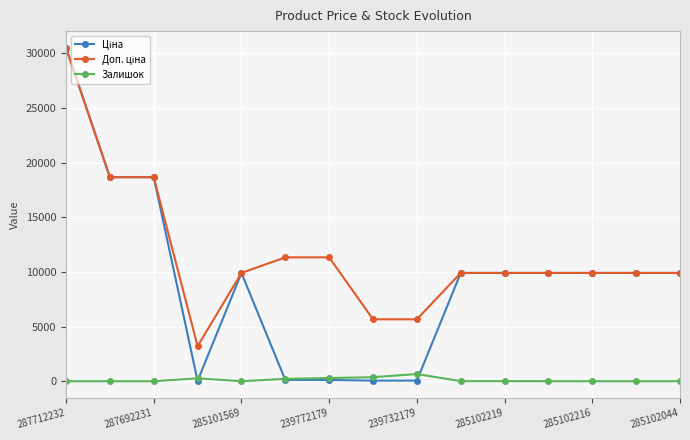

At how many categories does at least one series exceed 13482?

3